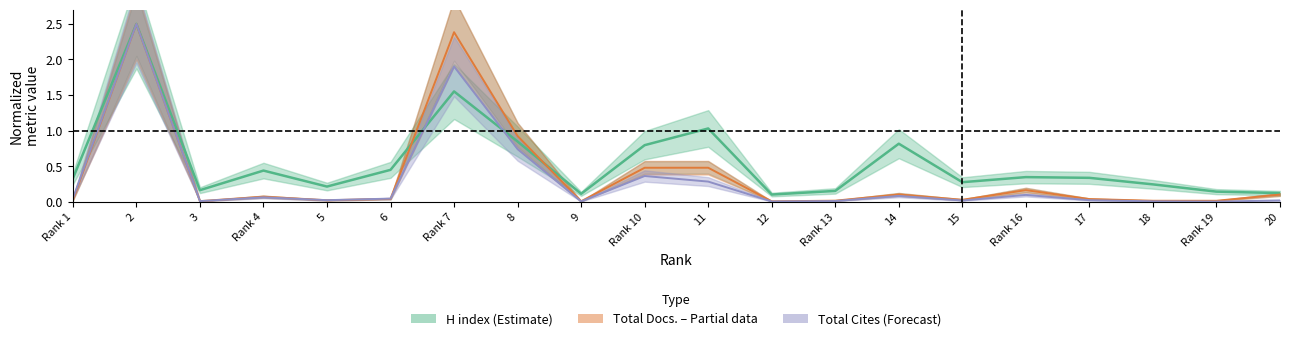

At how many categories does at least one series exceed 1?

3